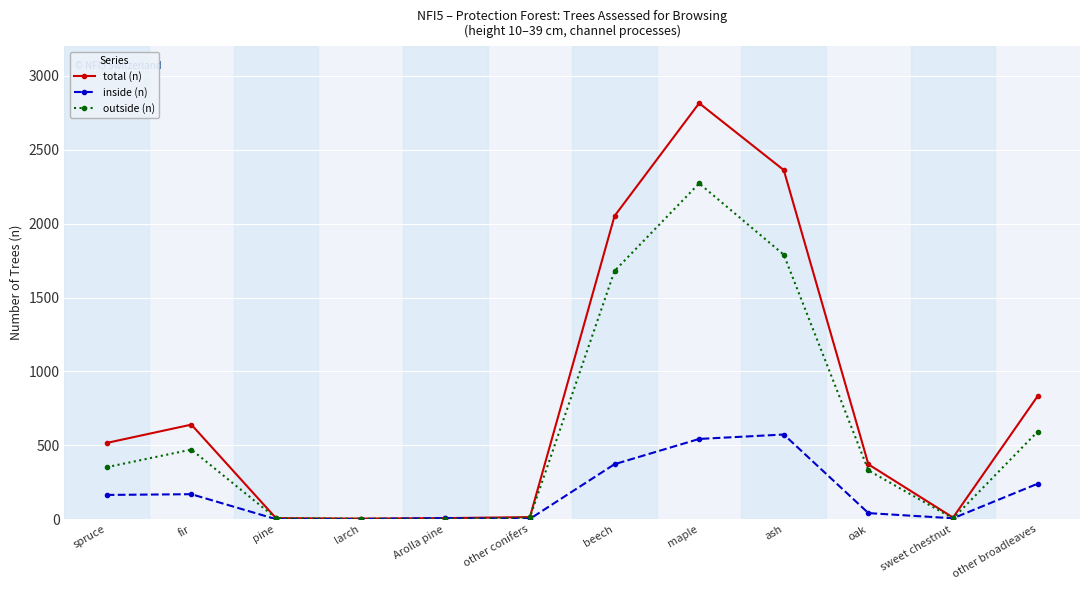

How many lines are shown in the chart?

3